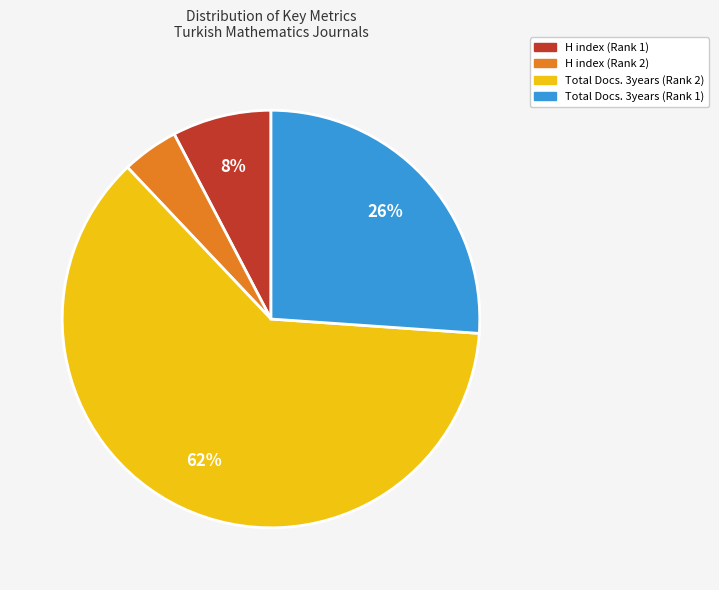

Which category has the smallest portion of the pie?

H index (Rank 2)